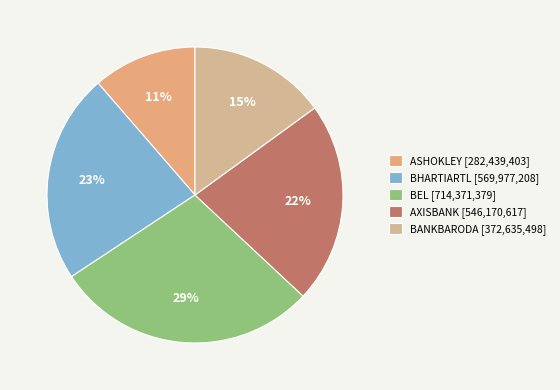

Count the number of slices in the pie.

5